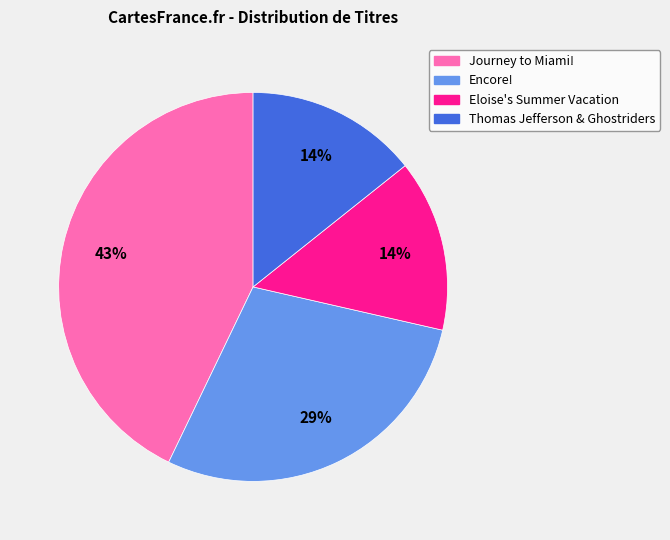

To the nearest percent, what is the difference between the largest and smallest slice percentages?

29%